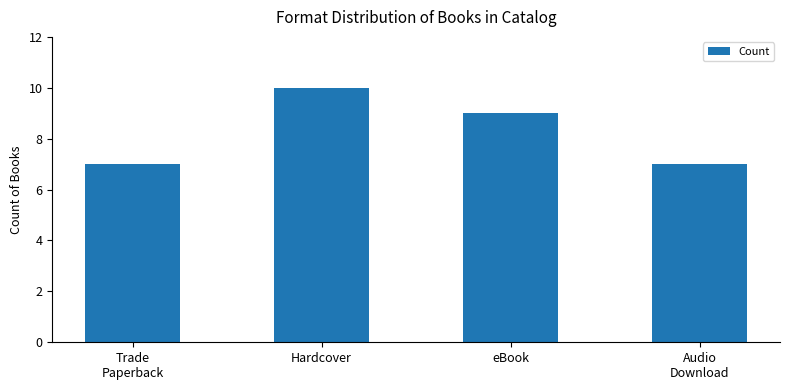

What is the sum of the values at Hardcover and Trade
Paperback?

17